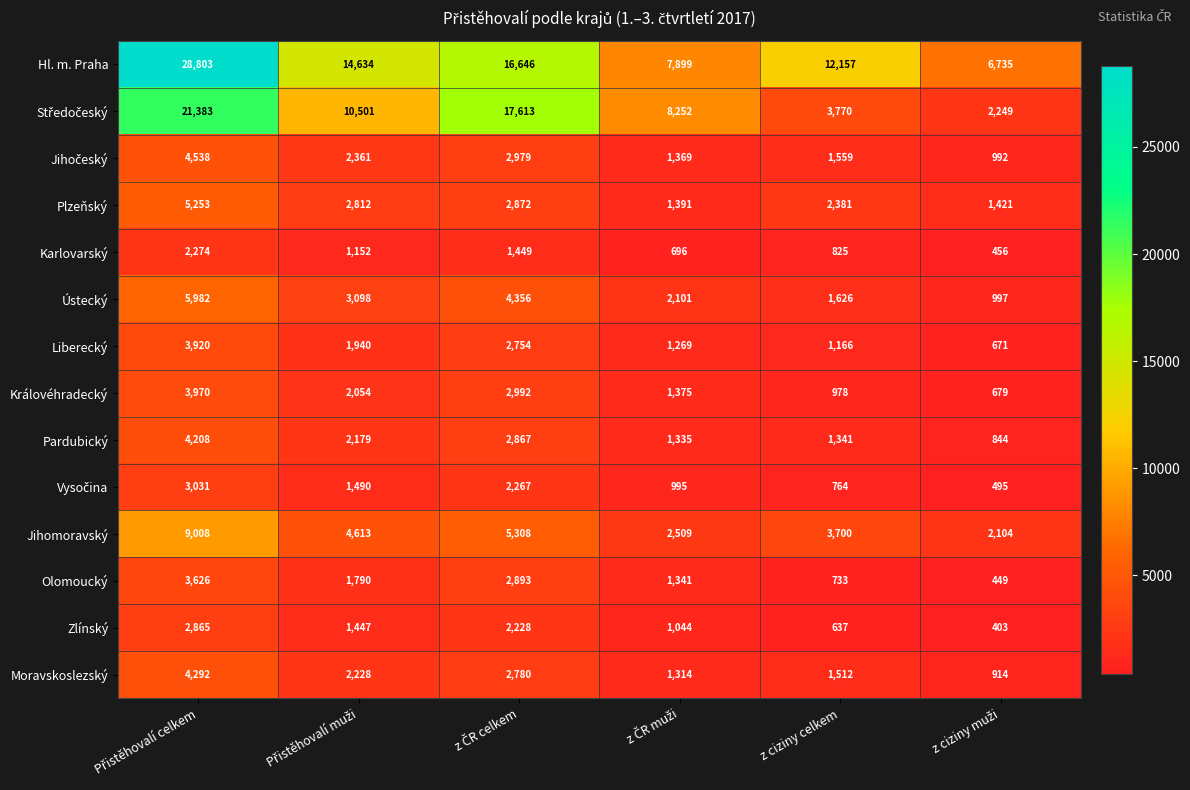

What is the maximum value for Pardubický?

4208